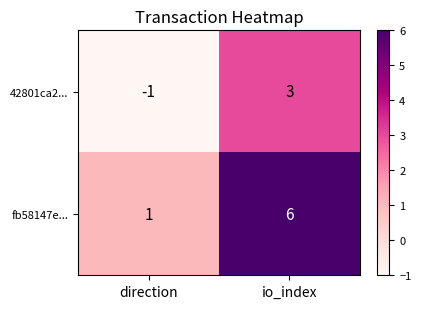

Between direction and io_index, which series saw the biggest shift?

fb58147e...